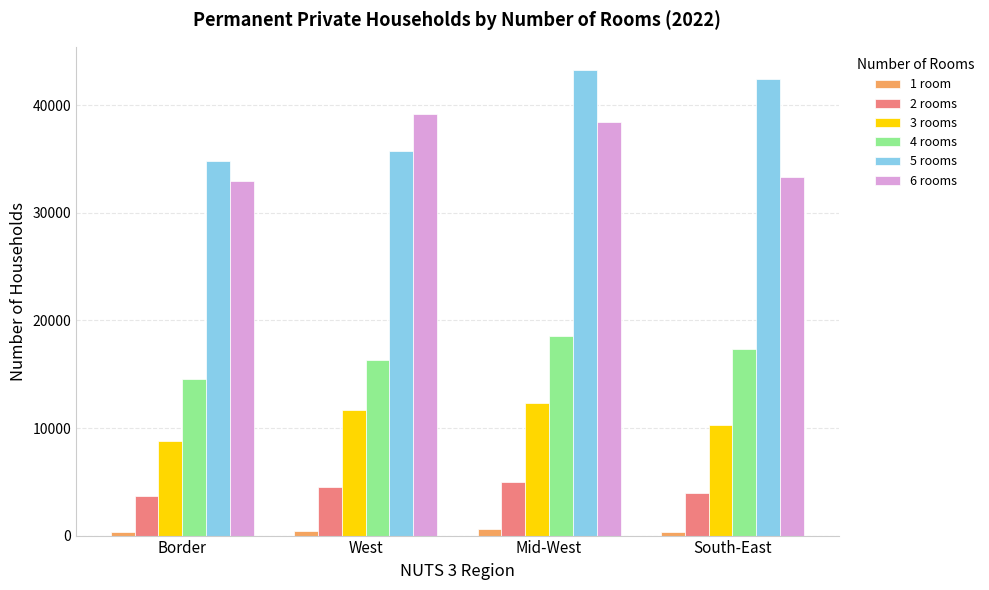

What is the difference between the second highest and minimum values in the 1 room series?

122